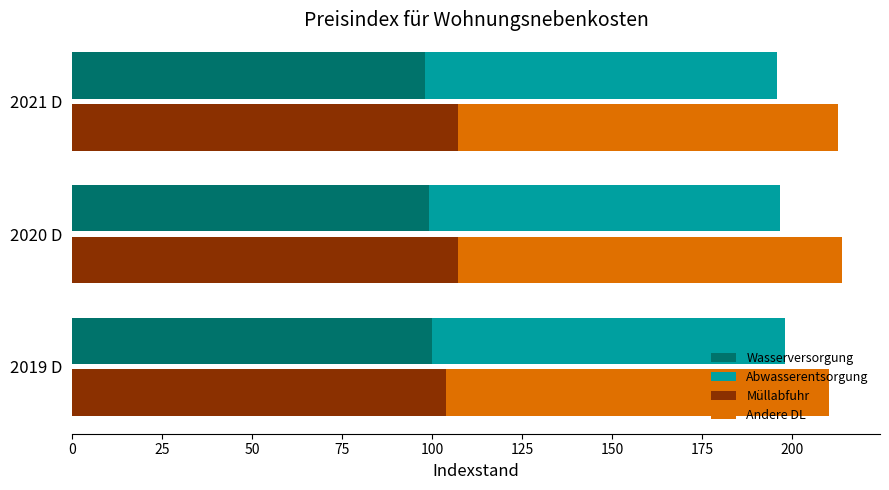

Count the number of data series in this chart.

4